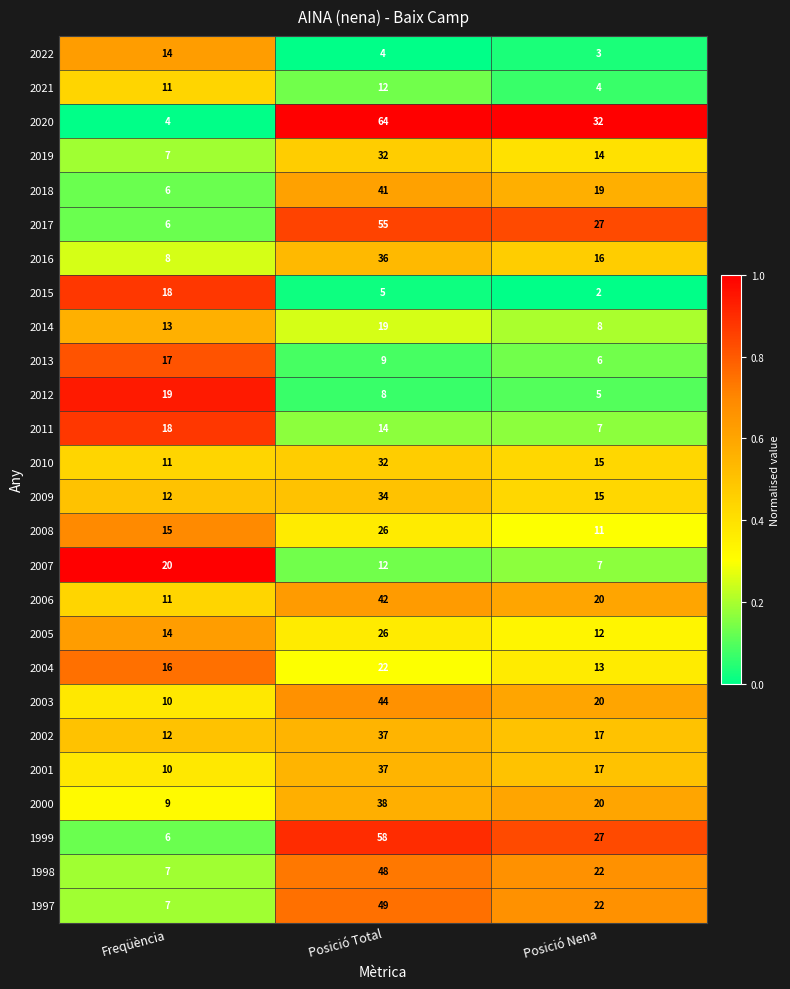

The value of 2012 at Posició Total is 5. True or false?

False